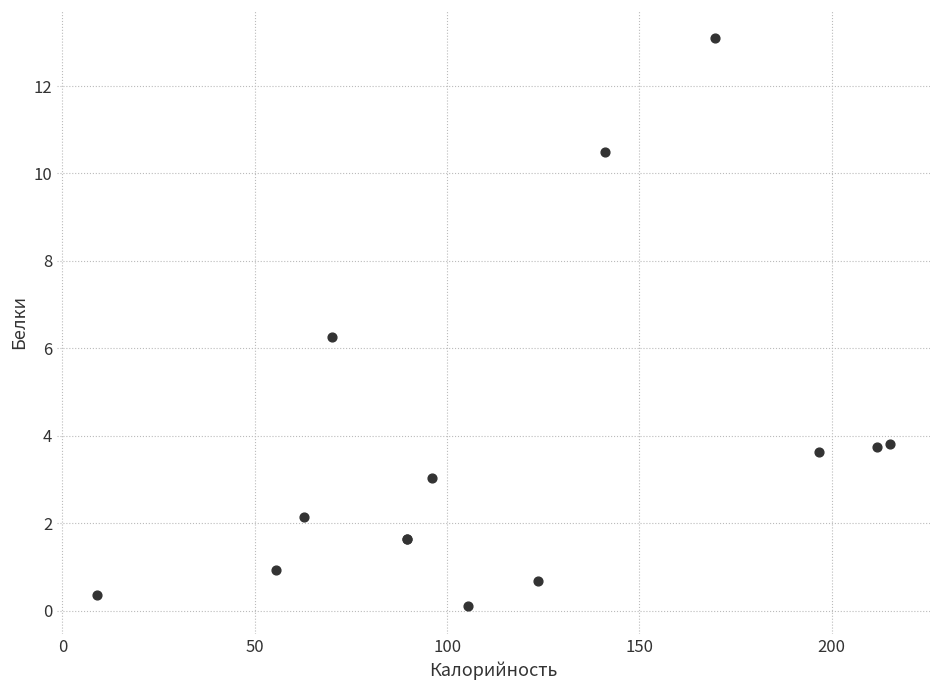

What Y value in the scatter plot is closest to 6?

6.3